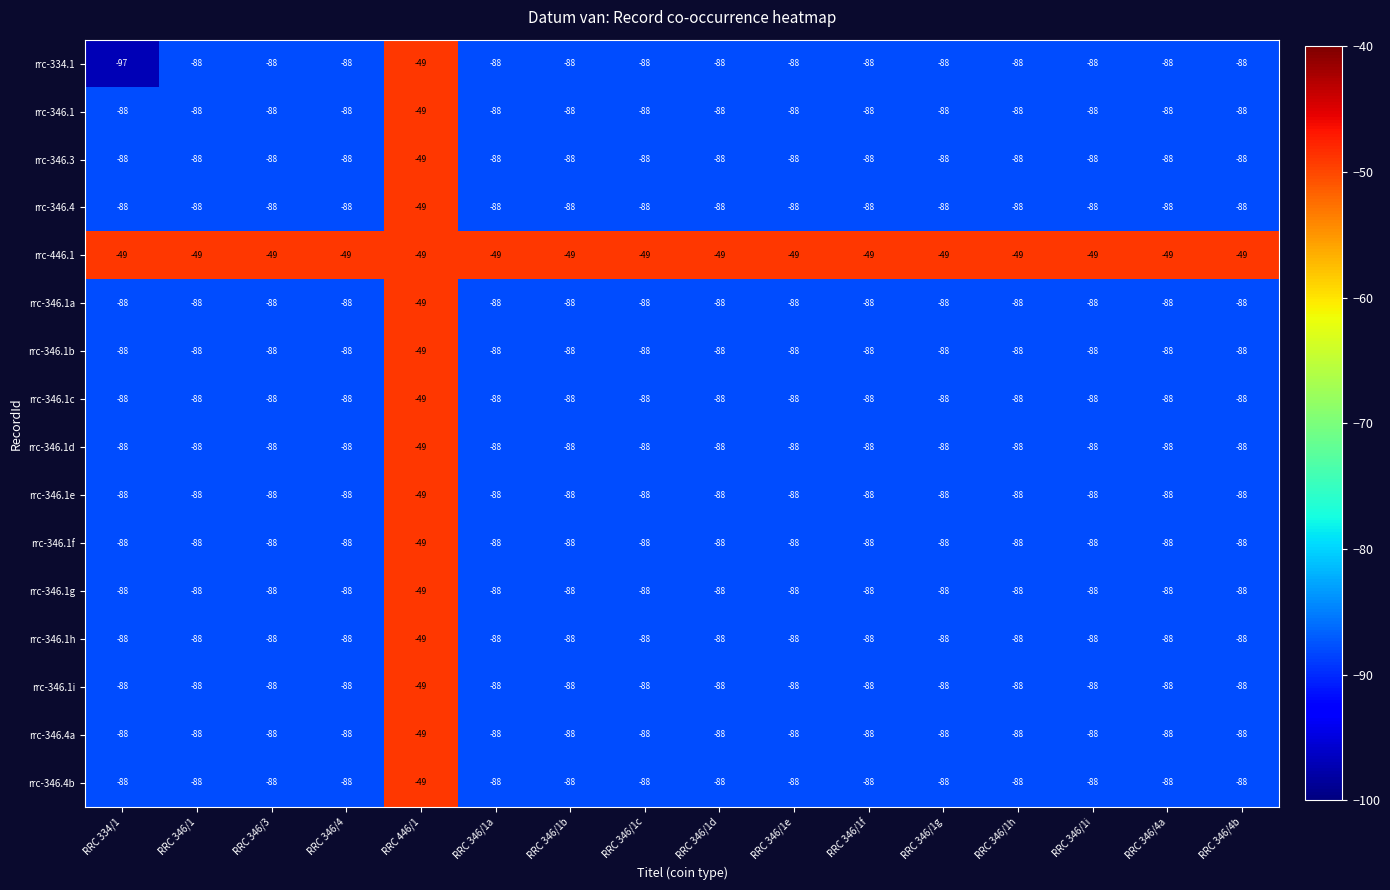

Is it true that rrc-346.1h equals -152 at RRC 346/1c?

False